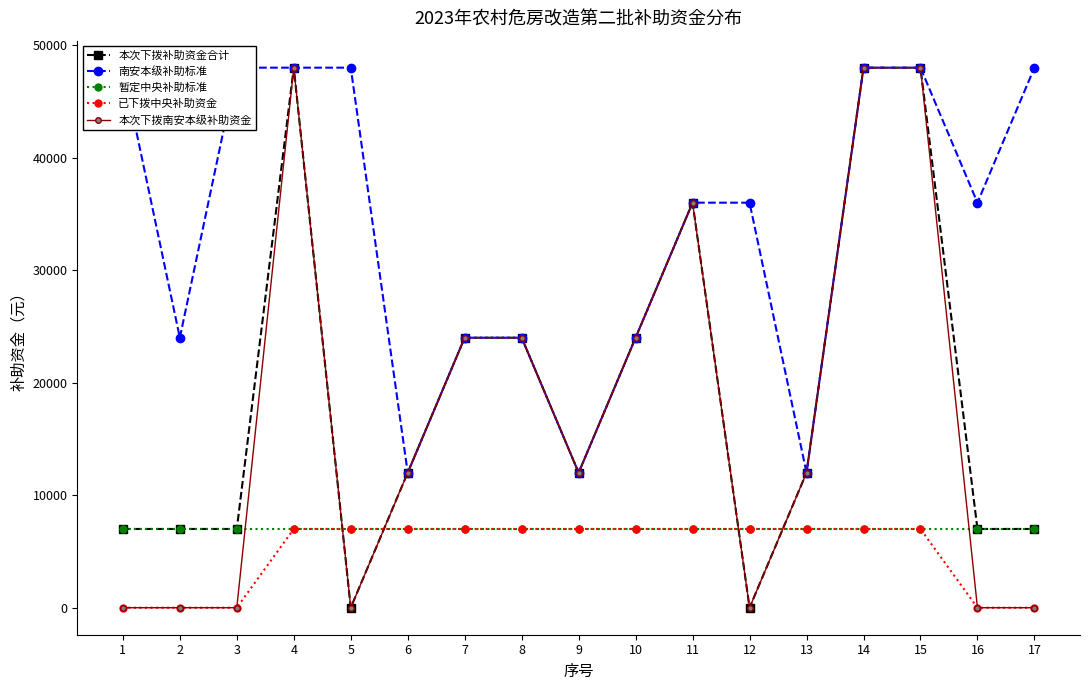

Reading left to right, list all the values displayed in this chart.

本次下拨补助资金合计: 1=7000	2=7000	3=7000	4=48000	5=0	6=12000	7=24000	8=24000	9=12000	10=24000	11=36000	12=0	13=12000	14=48000	15=48000	16=7000	17=7000
南安本级补助标准: 1=48000	2=24000	3=48000	4=48000	5=48000	6=12000	7=24000	8=24000	9=12000	10=24000	11=36000	12=36000	13=12000	14=48000	15=48000	16=36000	17=48000
暂定中央补助标准: 1=7000	2=7000	3=7000	4=7000	5=7000	6=7000	7=7000	8=7000	9=7000	10=7000	11=7000	12=7000	13=7000	14=7000	15=7000	16=7000	17=7000
已下拨中央补助资金: 1=0	2=0	3=0	4=7000	5=7000	6=7000	7=7000	8=7000	9=7000	10=7000	11=7000	12=7000	13=7000	14=7000	15=7000	16=0	17=0
本次下拨南安本级补助资金: 1=0	2=0	3=0	4=48000	5=0	6=12000	7=24000	8=24000	9=12000	10=24000	11=36000	12=0	13=12000	14=48000	15=48000	16=0	17=0